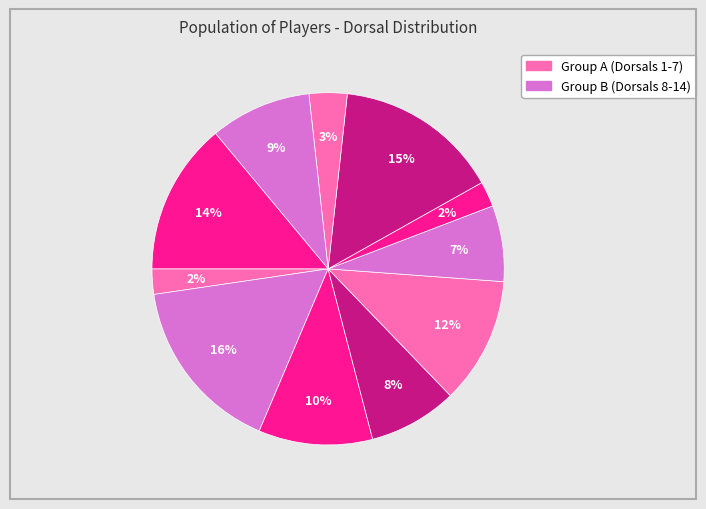

How many segments does this pie chart have?

11